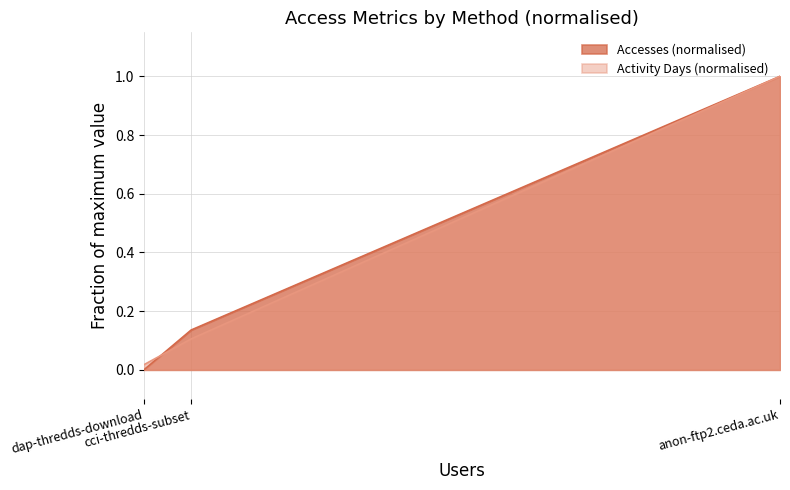

List the series in order of their overall mean, highest first.

Accesses, Activity Days